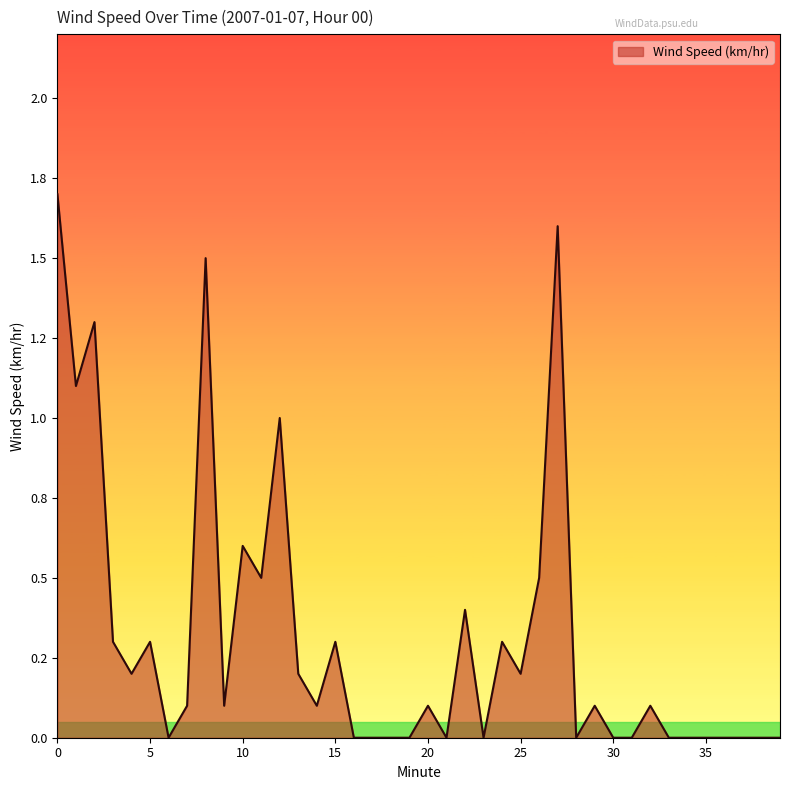

Reading right to left, list all the values displayed in this chart.

39=0.0	38=0.0	37=0.0	36=0.0	35=0.0	34=0.0	33=0.0	32=0.1	31=0.0	30=0.0	29=0.1	28=0.0	27=1.6	26=0.5	25=0.2	24=0.3	23=0.0	22=0.4	21=0.0	20=0.1	19=0.0	18=0.0	17=0.0	16=0.0	15=0.3	14=0.1	13=0.2	12=1.0	11=0.5	10=0.6	9=0.1	8=1.5	7=0.1	6=0.0	5=0.3	4=0.2	3=0.3	2=1.3	1=1.1	0=1.7